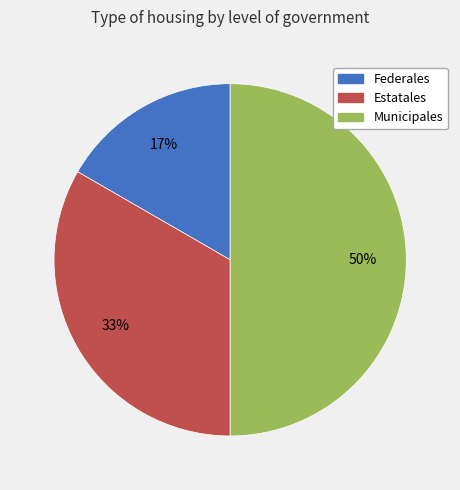

Do Municipales and Federales together represent more than half of the pie?

Yes